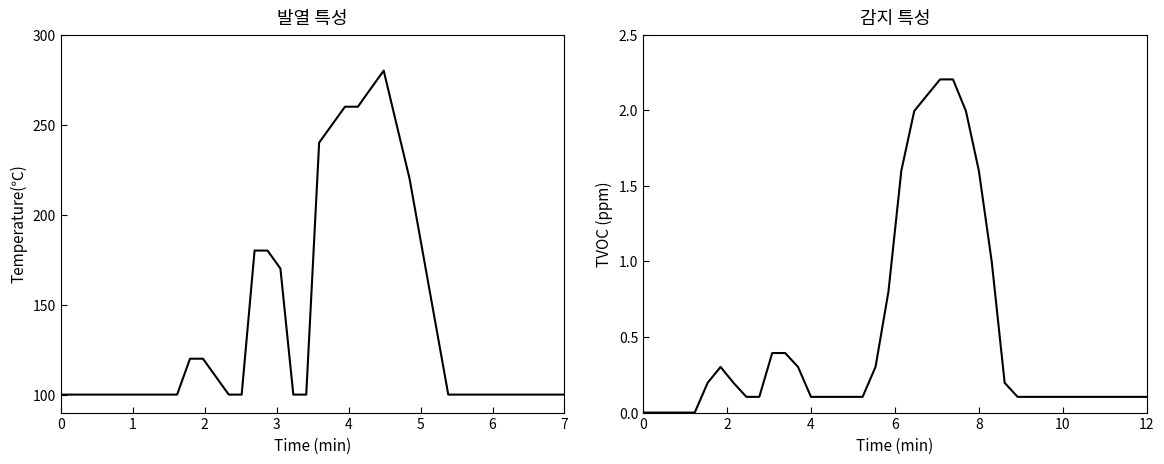

What is the lowest value of the Temperature (°C) series?

100.0